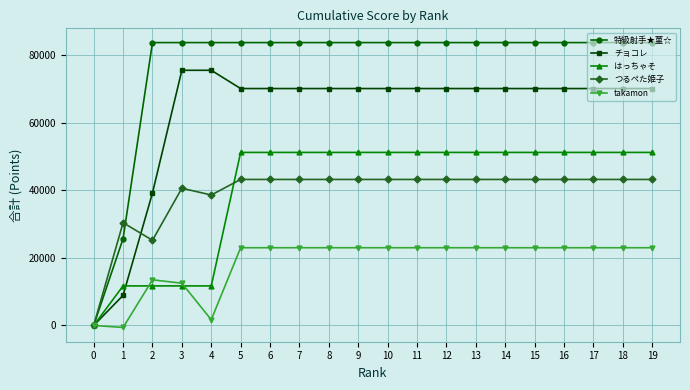

Rank the series by their maximum value, from highest to lowest.

特級射手★菫☆, チョコレ, はっちゃそ, つるぺた姫子, takamon